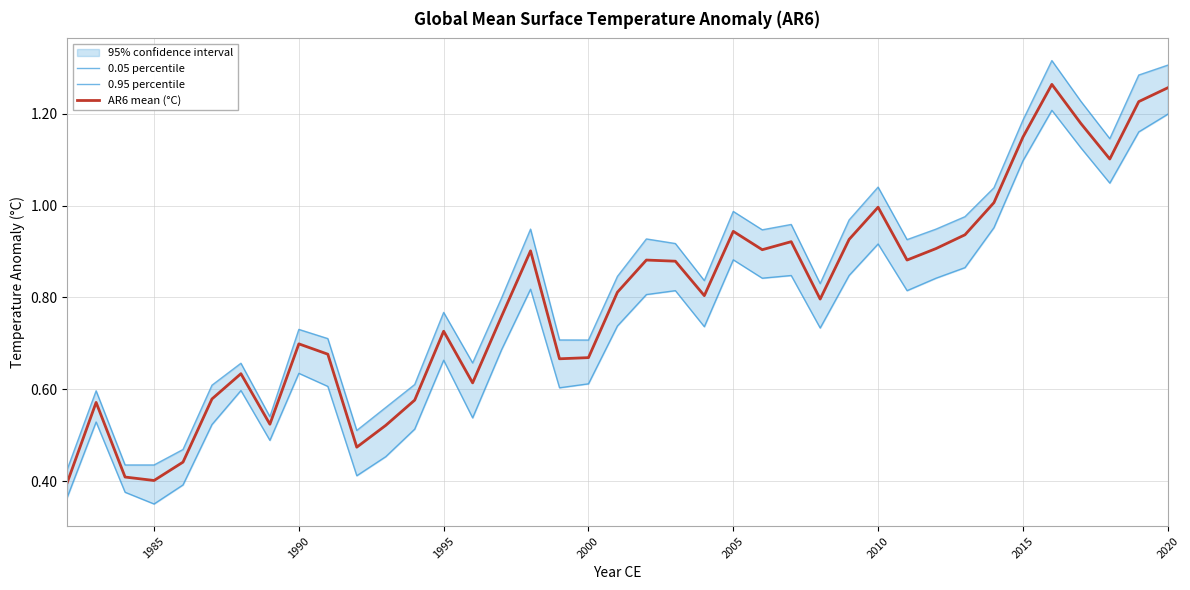

What is the smallest value displayed?

0.4